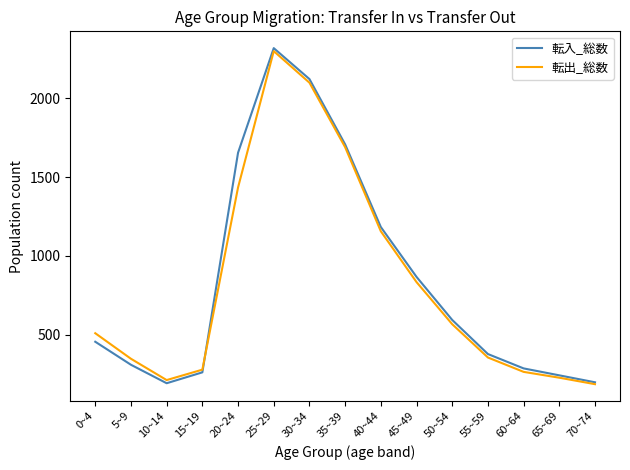

What are all the series names shown in the legend?

転入_総数, 転出_総数